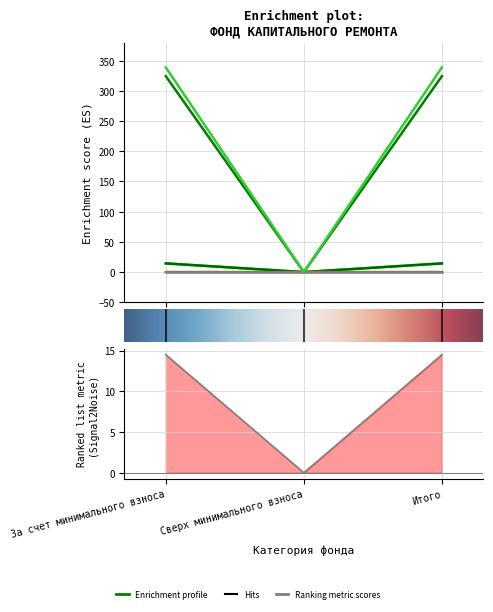

What is the label of the 1st point from the right?

Итого